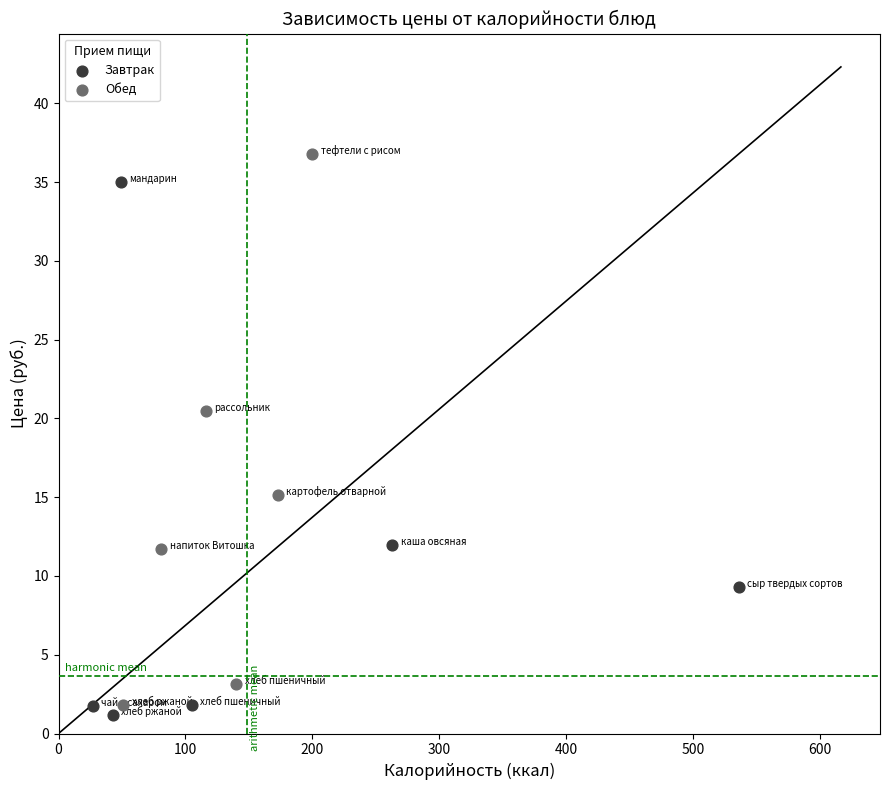

What are all the series names shown in the legend?

Завтрак, Обед